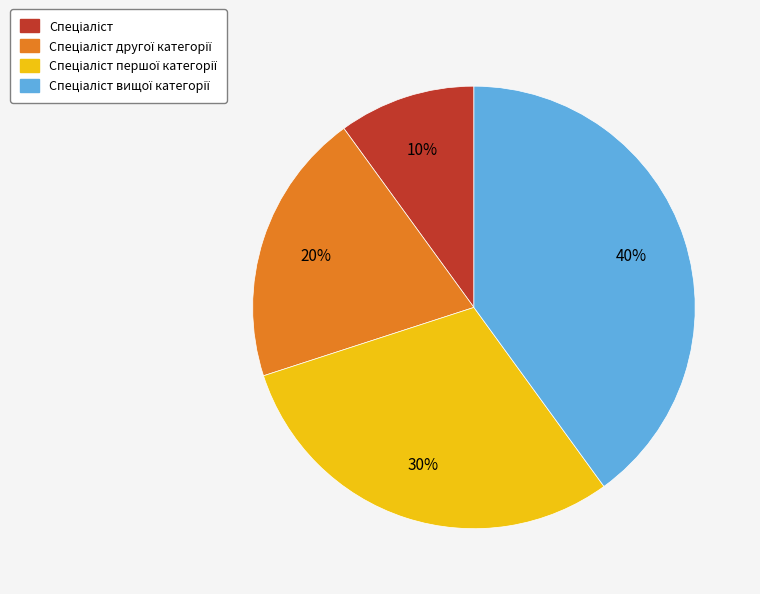

Is there a majority slice in this chart?

No